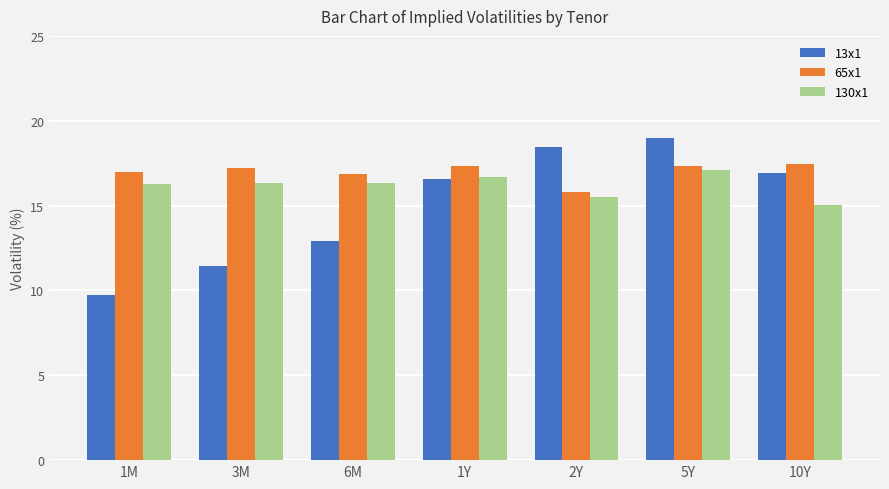

What is the difference between the second highest and second lowest values in the 130x1 series?

1.2